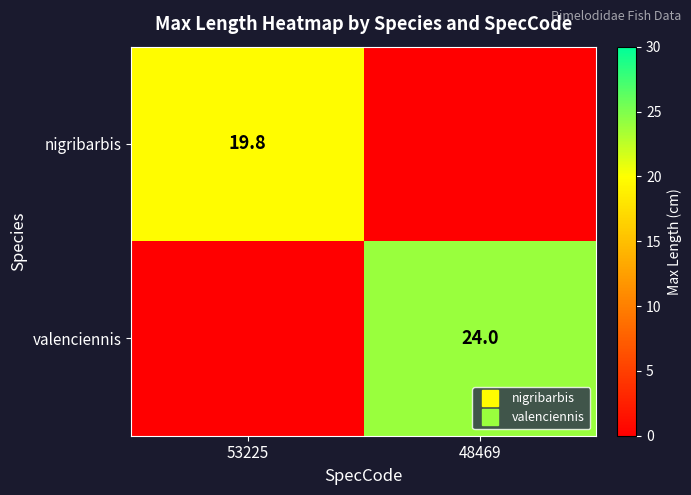

What is the spread (max minus min) of values at 48469?

24.0